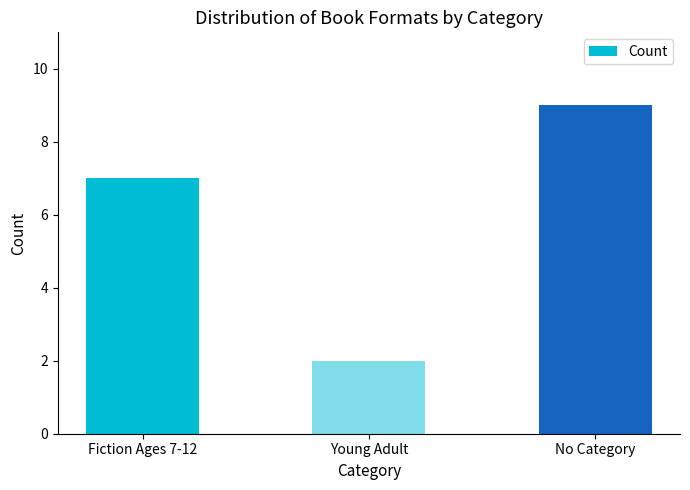

Does the chart contain stacked bars?

No